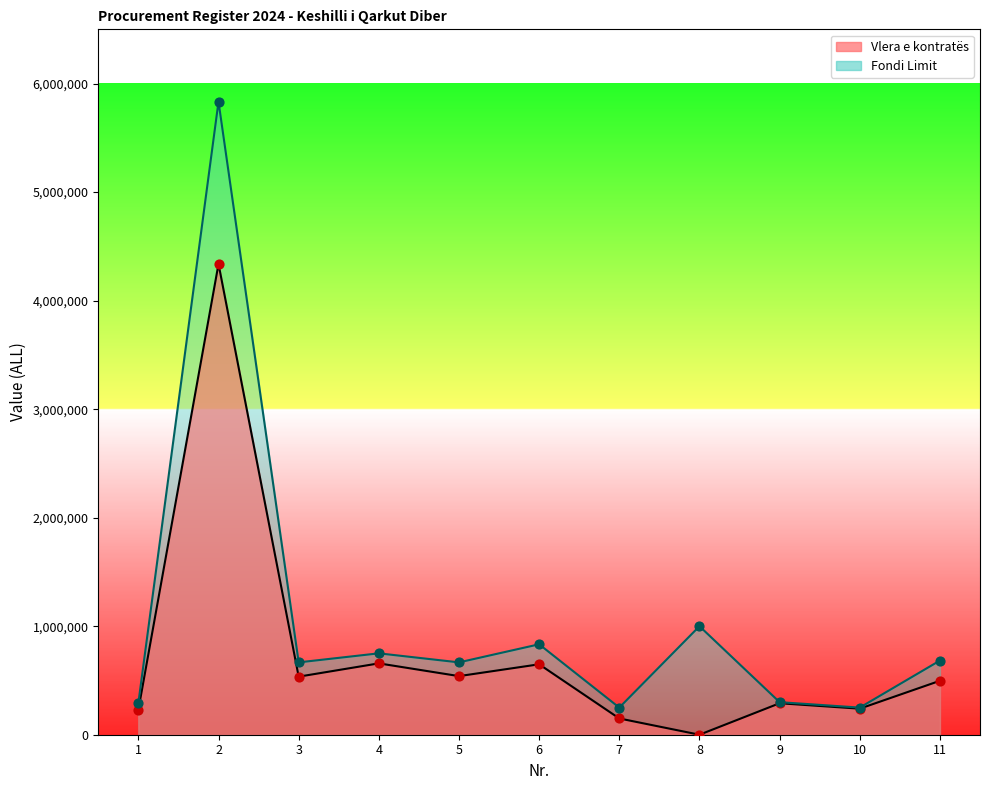

Is the value of Fondi Limit at 1 greater than the value of Vlera e kontratës at 10?

Yes